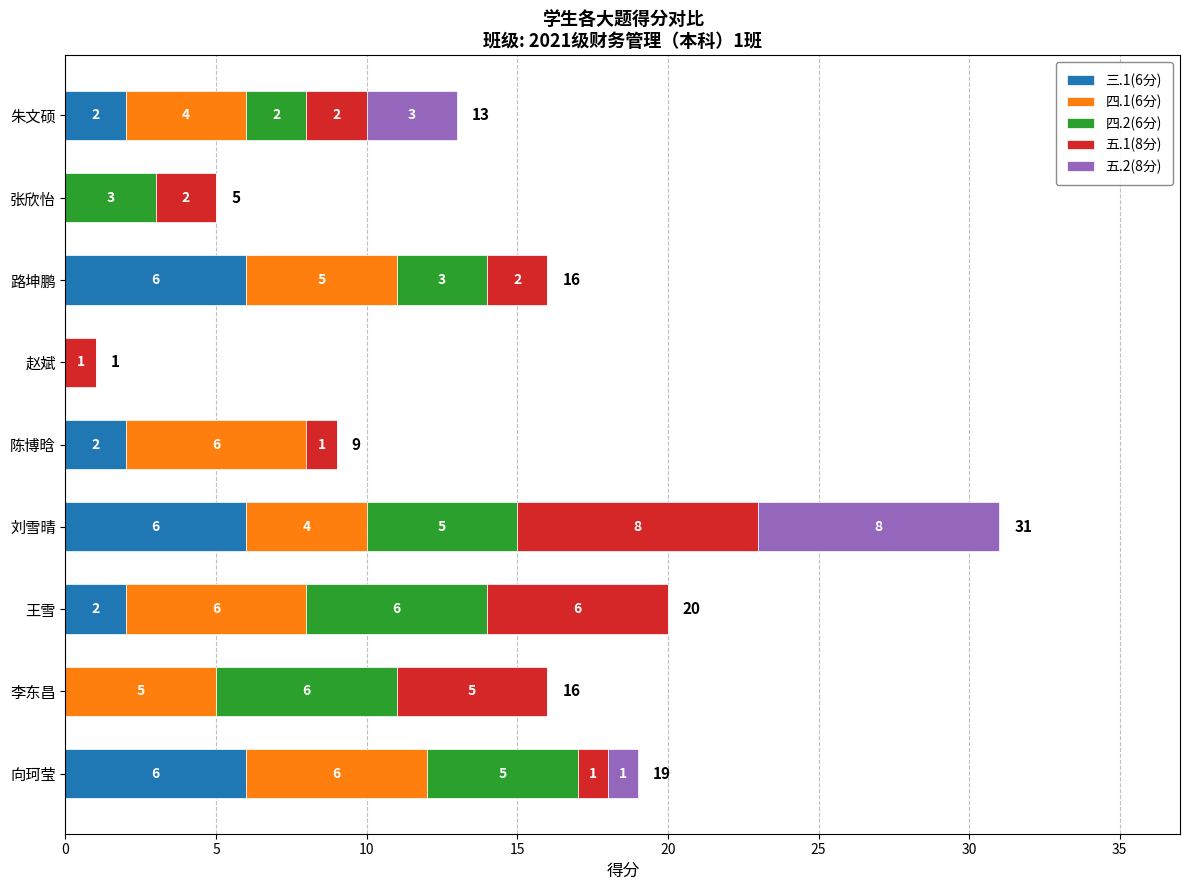

At which category is the sum across all series the highest?

刘雪晴